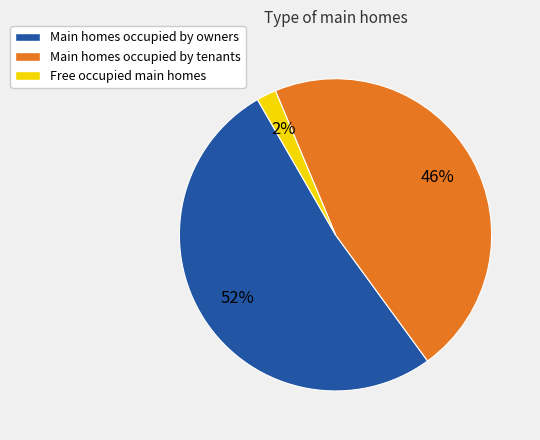

Rank the categories by value from lowest to highest.

Free occupied main homes, Main homes occupied by tenants, Main homes occupied by owners